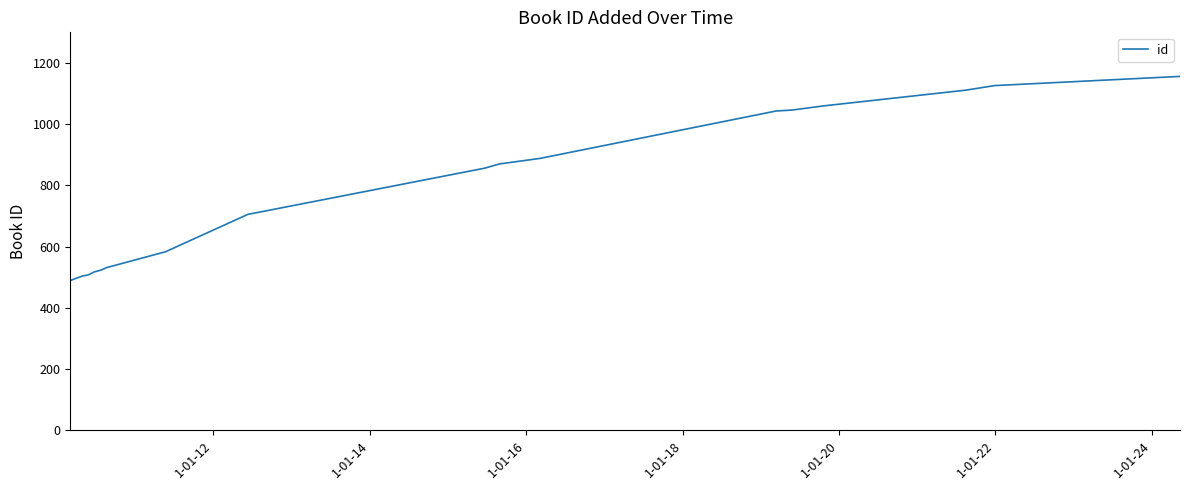

What is the maximum value shown in the chart?

1156